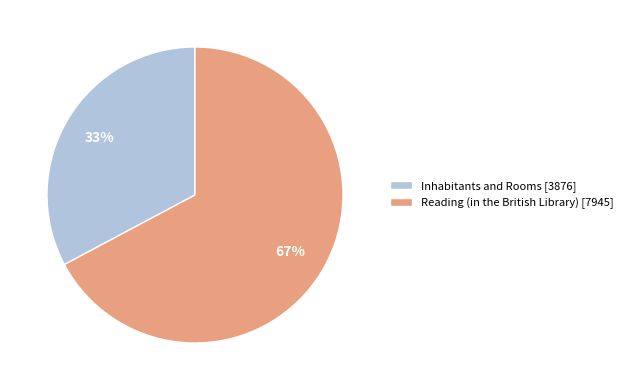

Is the sum of Inhabitants and Rooms [3876] and Reading (in the British Library) [7945] greater than half?

Yes